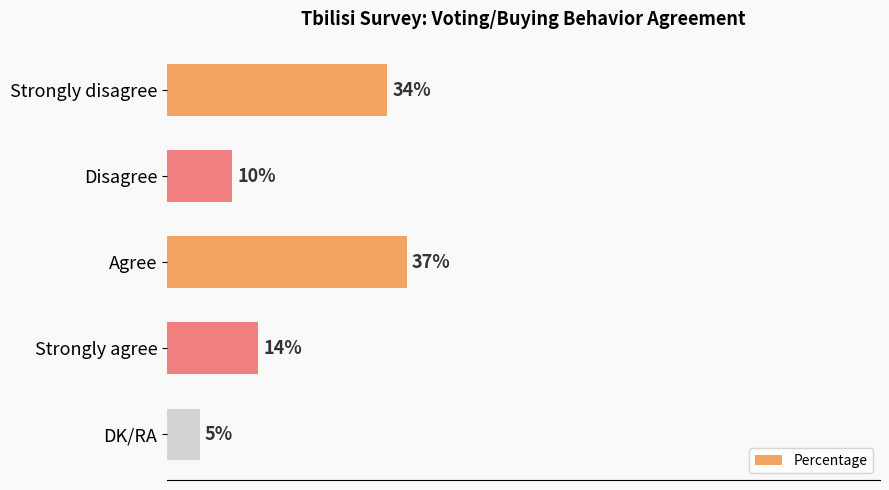

Where is the data nearest to the value 21?

Strongly agree